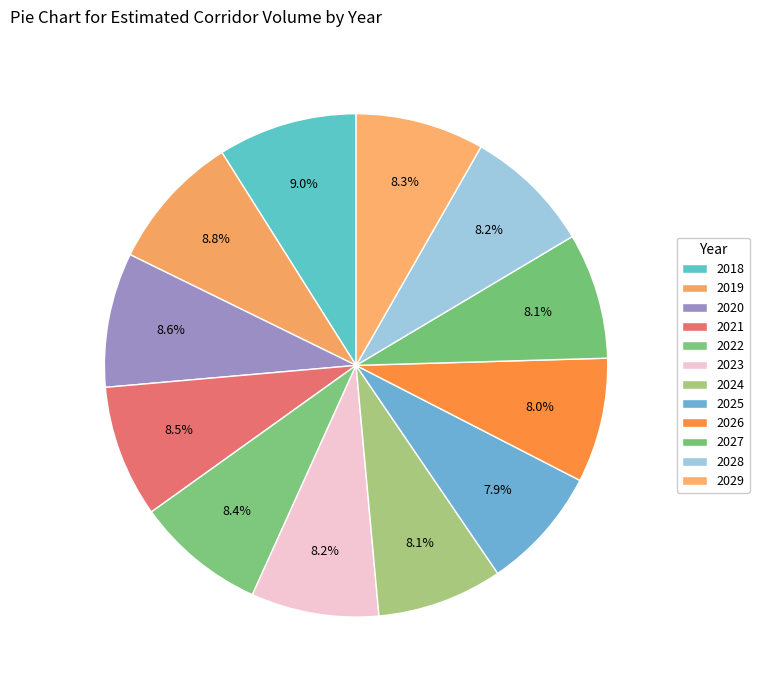

How many slices are in this pie chart?

12